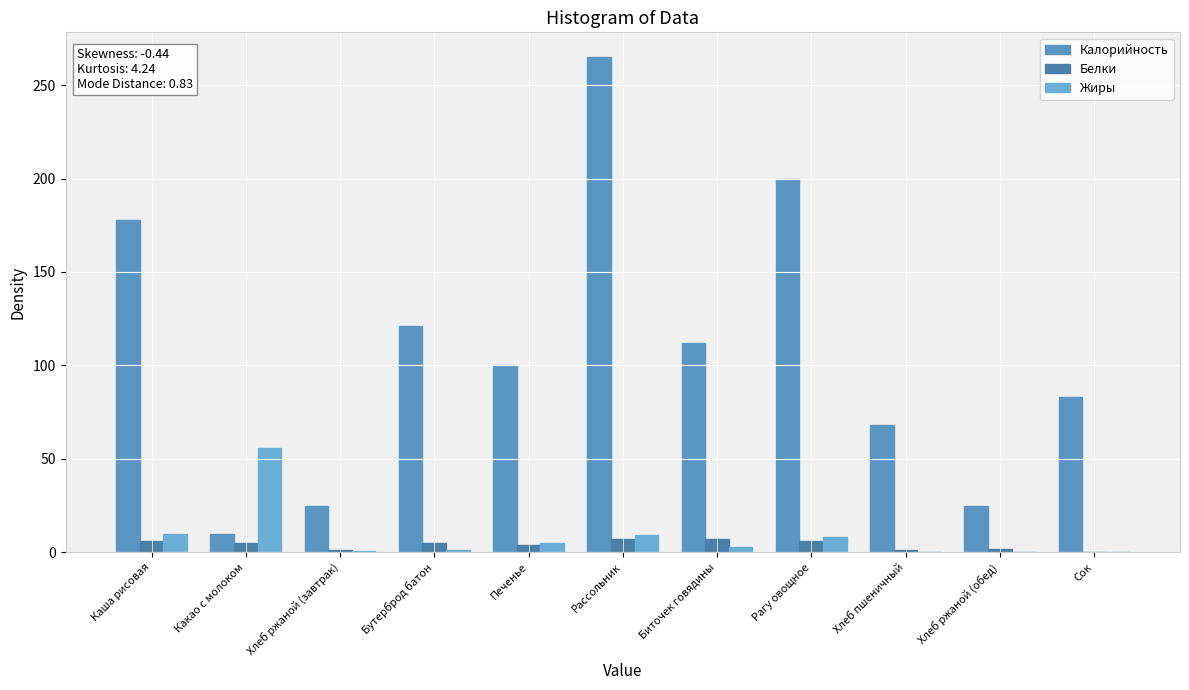

The value of Калорийность at Сок is 111.9. True or false?

False